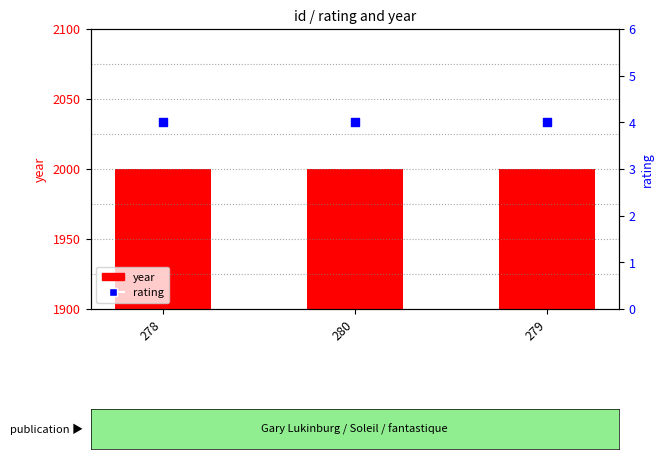

What are all the series names shown in the legend?

year, rating